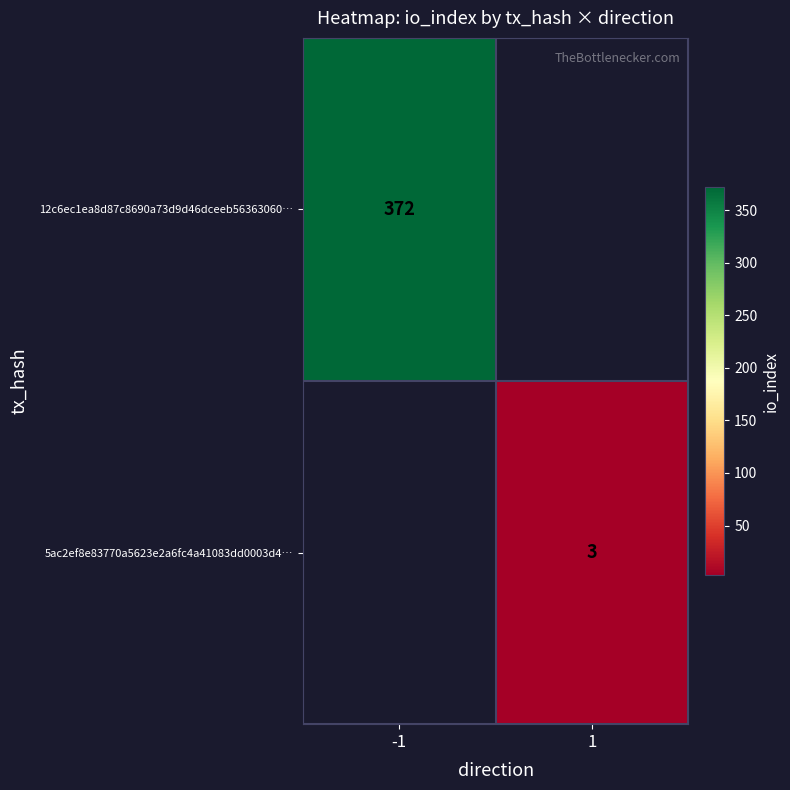

The value of 5ac2ef8e83770a5623e2a6fc4a41083dd0003d4… at 1 is 5. True or false?

False